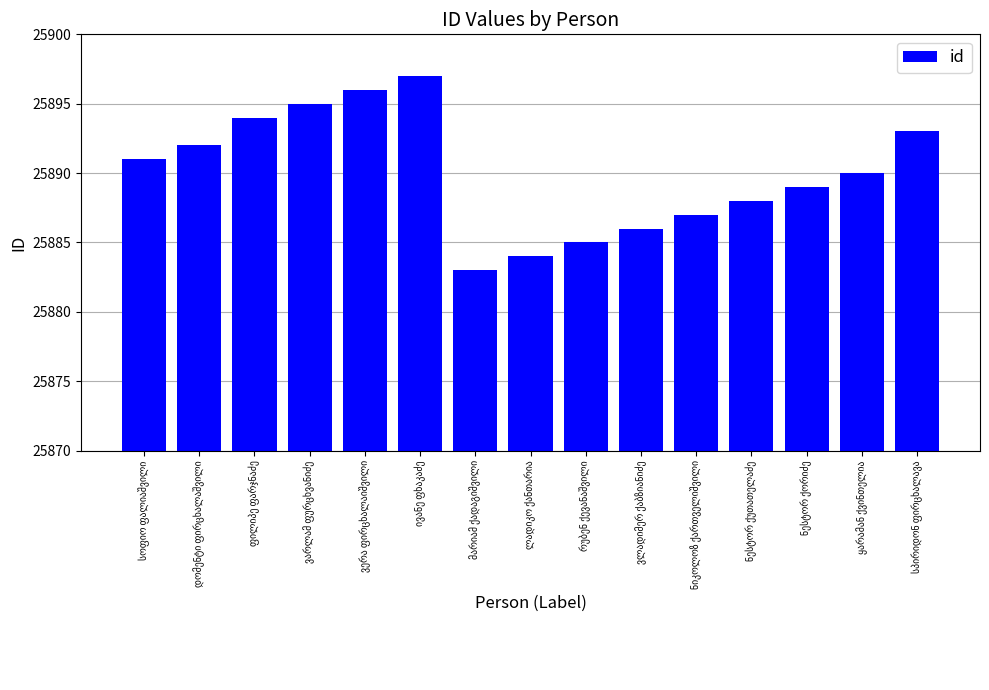

What is the maximum value shown in the chart?

25897